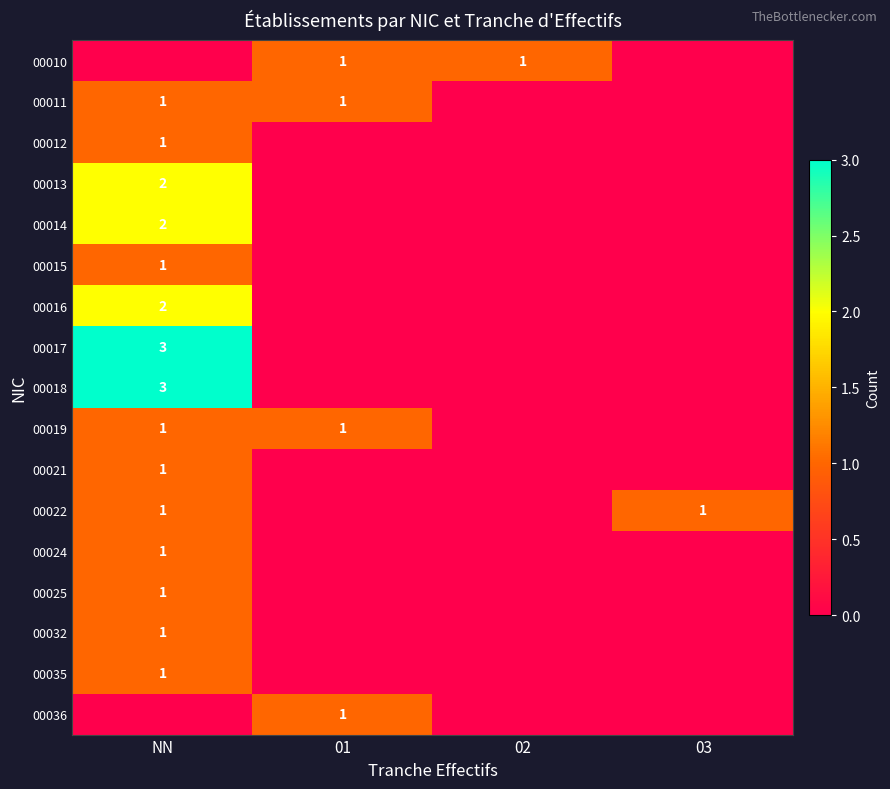

The 00011 series shows 2 at 01. True or false?

False